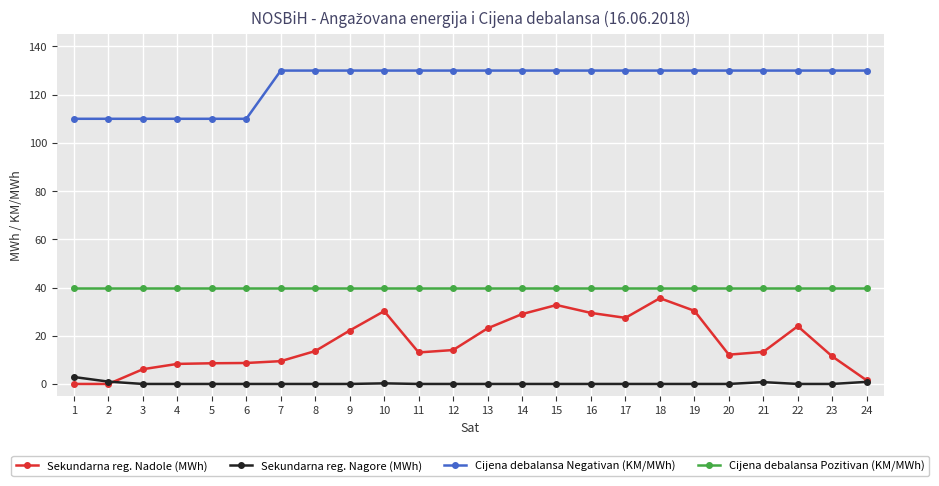

Which series has the widest spread of values?

Sekundarna reg. Nadole (MWh)